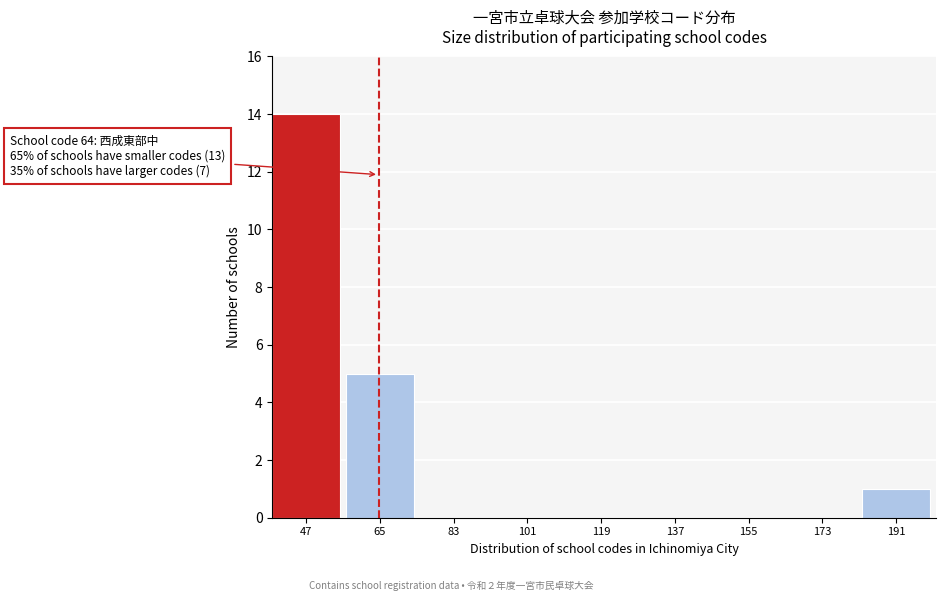

Reading right to left, extract all data points from this chart.

191=1	173=0	155=0	137=0	119=0	101=0	83=0	65=5	47=14